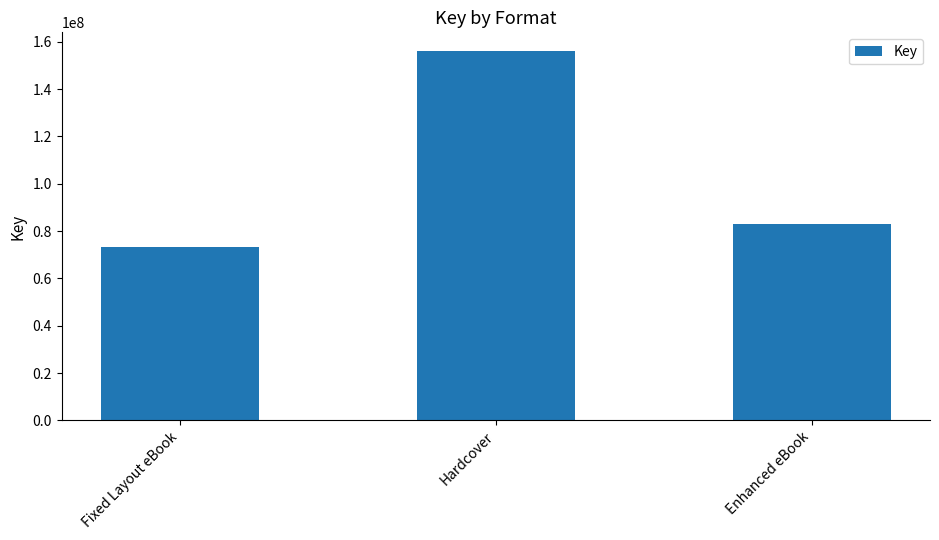

How many data points does each series have?

3